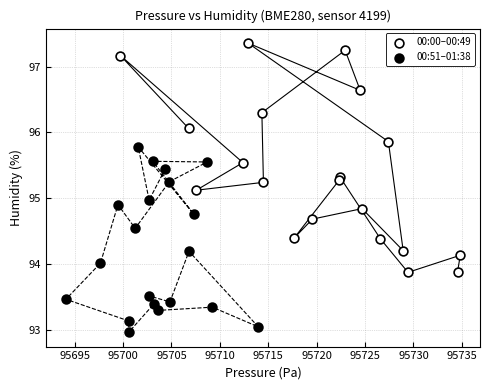

Which series reaches the maximum Y coordinate?

00:00–00:49